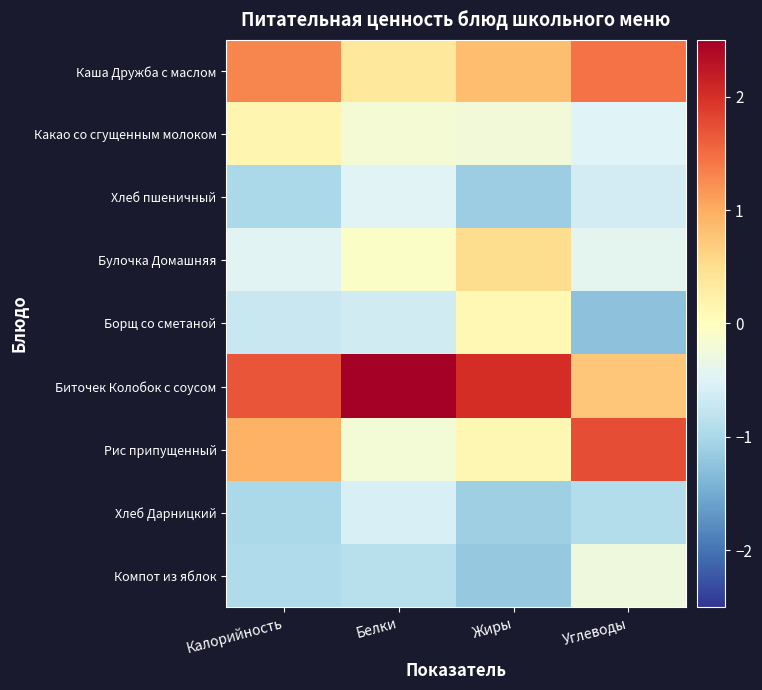

Count the number of data series in this chart.

9